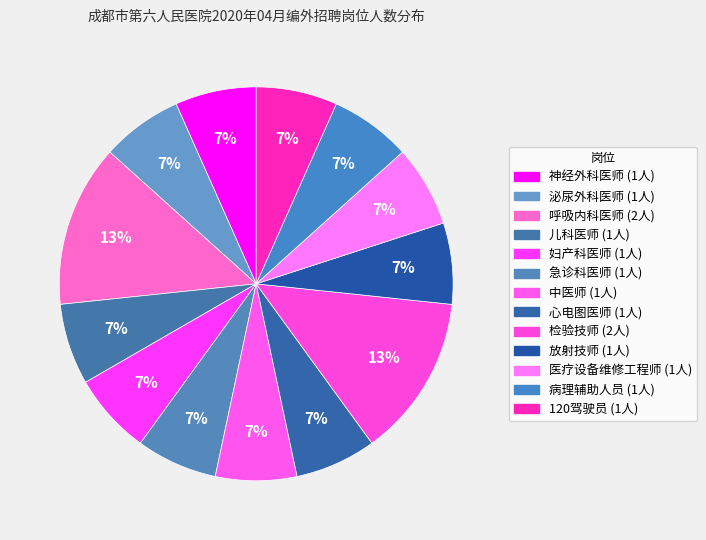

To the nearest percent, what portion does 呼吸内科医师 represent?

13%